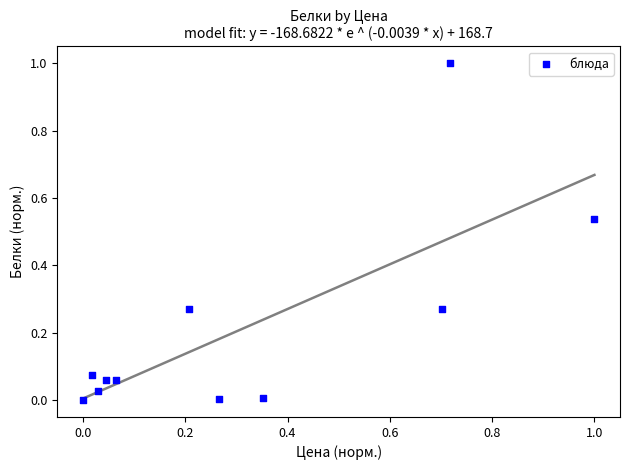

What is the range of Y values (max minus min)?

1.0